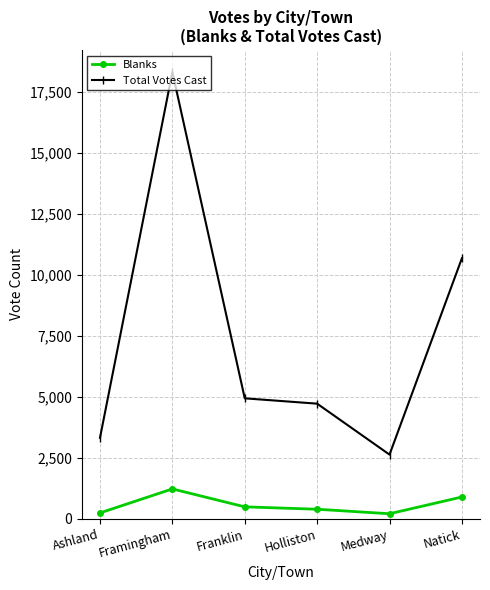

The Total Votes Cast series shows 3328 at Ashland. True or false?

True